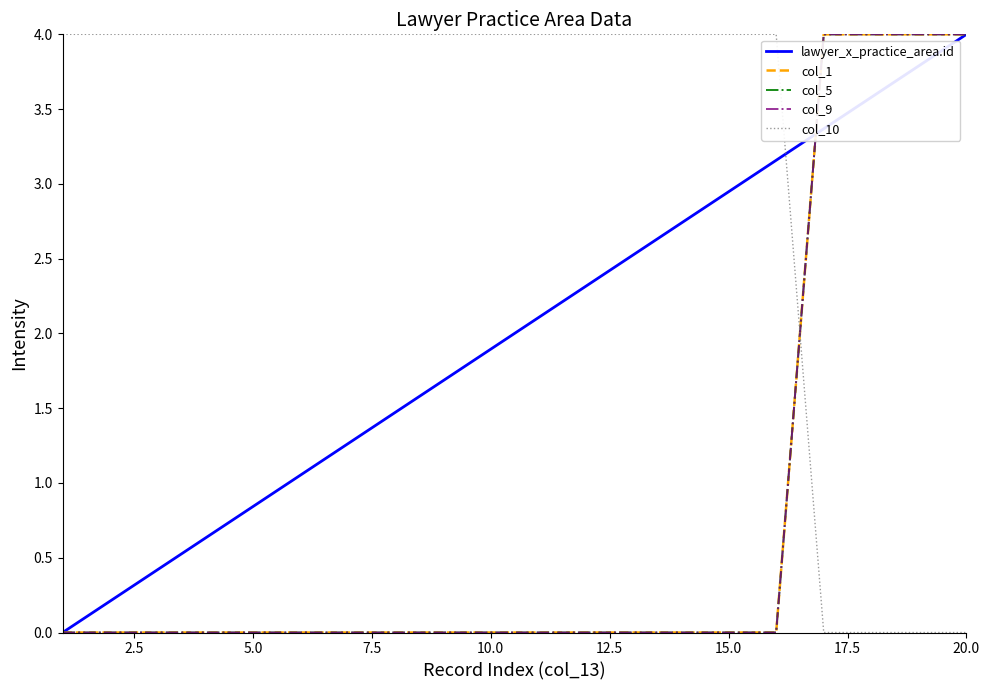

True or false: col_1 has more than 1 interior local peaks.

False